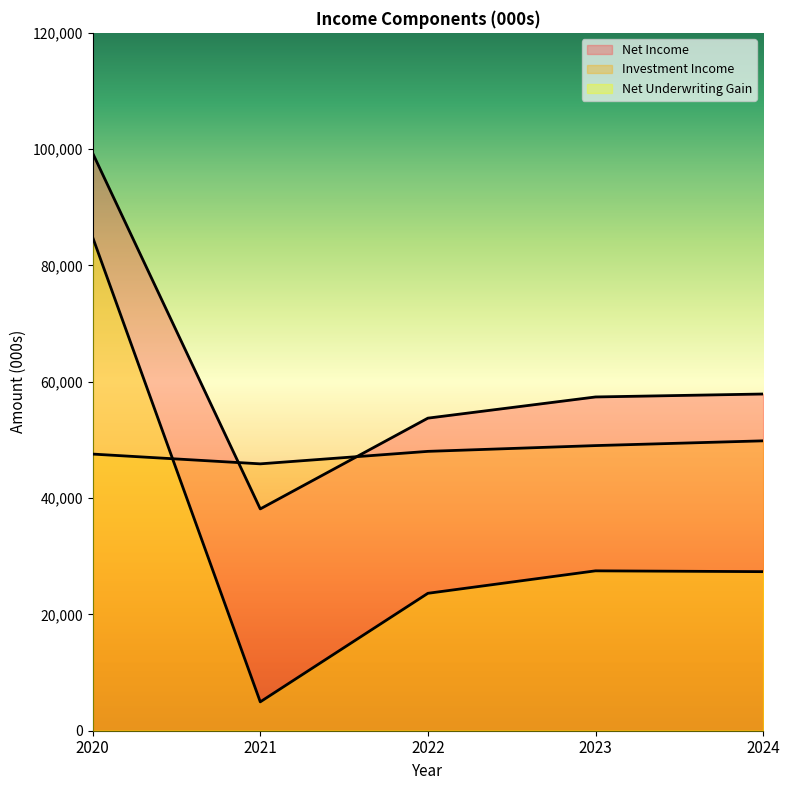

Read the Net Income value at 2020, to the nearest 10.

99310